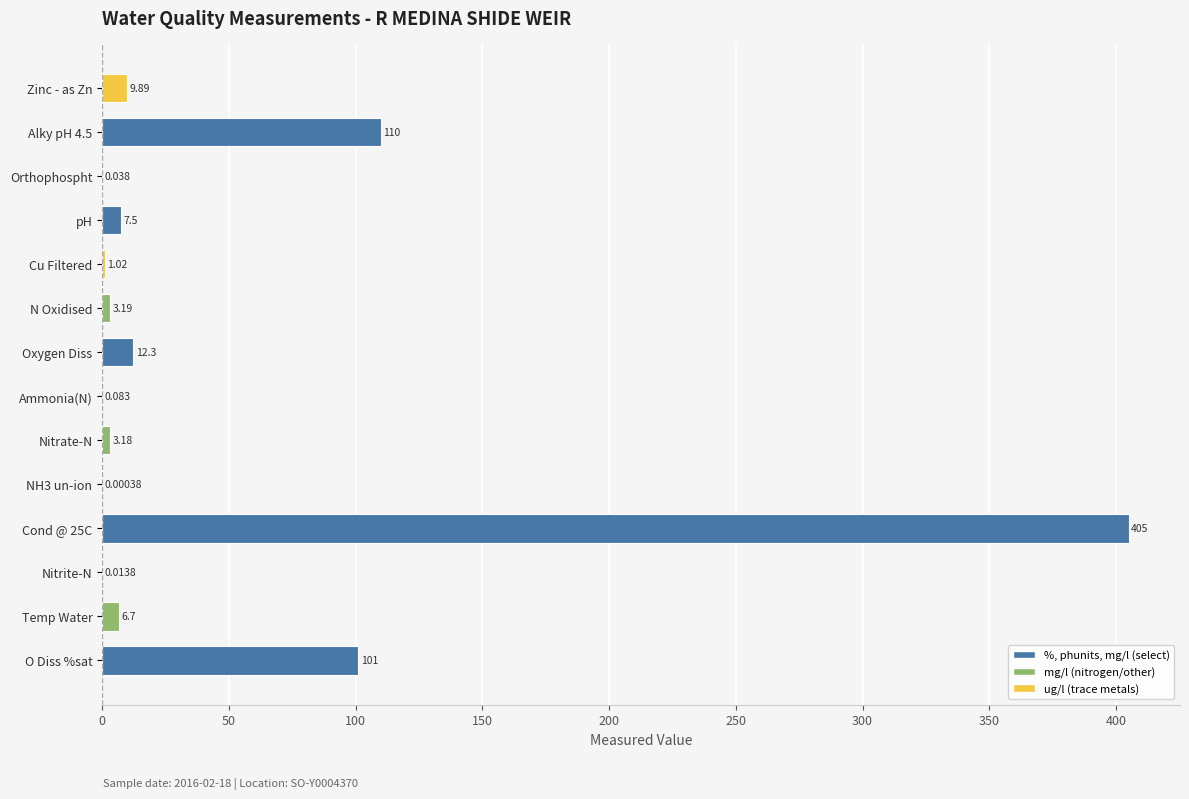

Between Nitrite-N and Zinc - as Zn, which is larger?

Zinc - as Zn